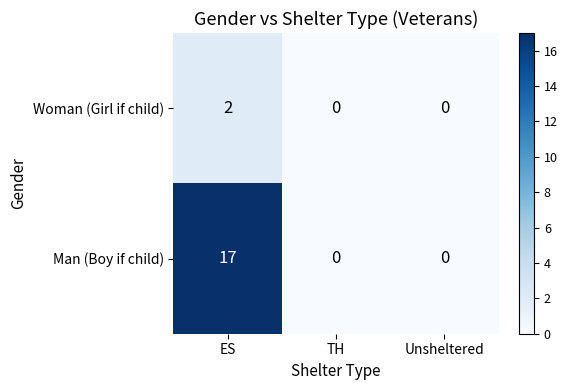

List the series in order of their overall mean, lowest first.

Woman (Girl if child), Man (Boy if child)